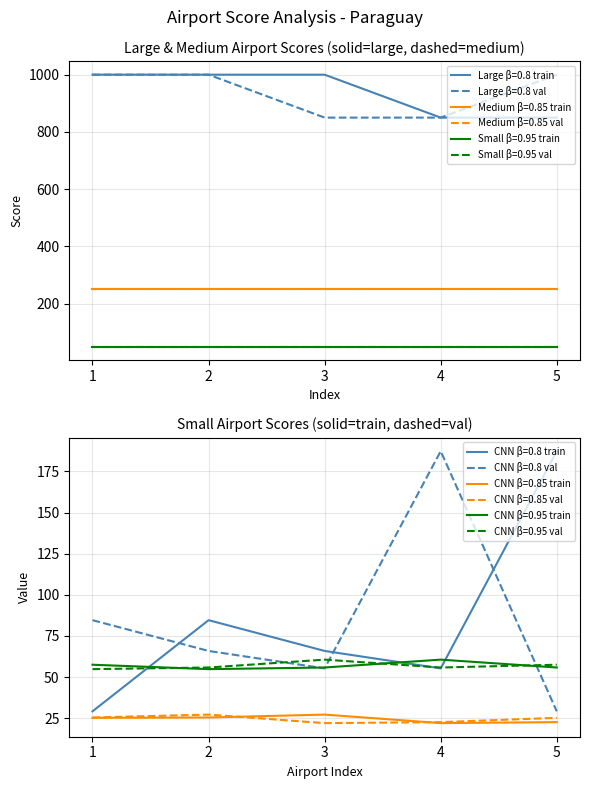

Which category has the lowest value across all series?

1